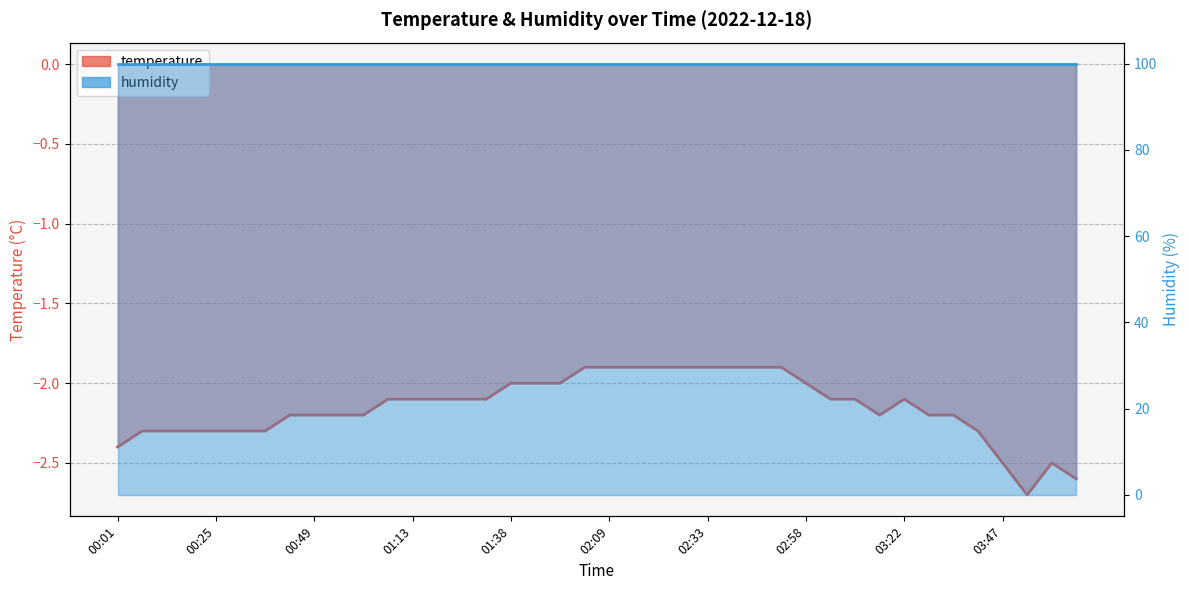

Which category has the lowest value across all series?

03:53